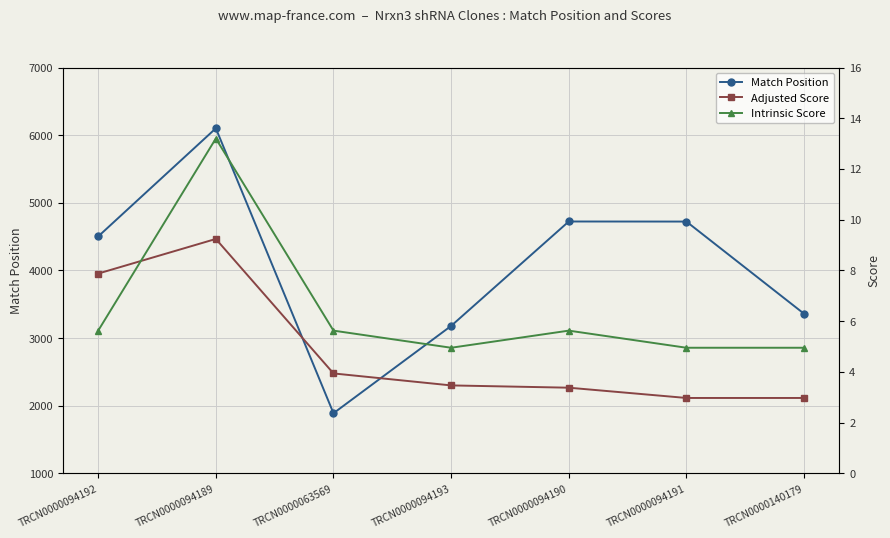

Is this an area chart (filled region under the line)?

No